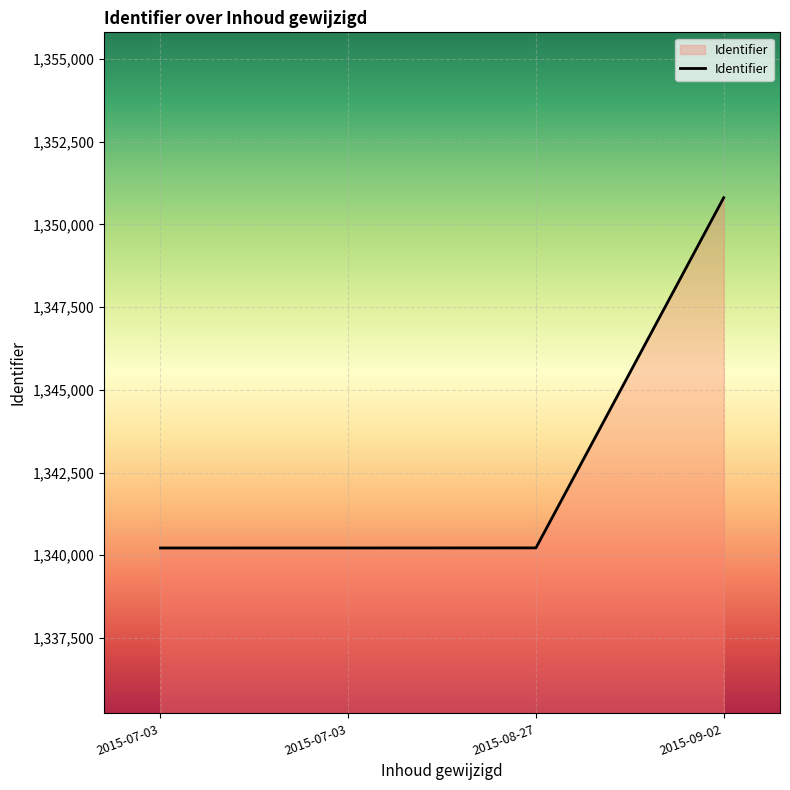

Rank the categories by value from highest to lowest.

2015-09-02, 2015-08-27, 2015-07-03, 2015-07-03